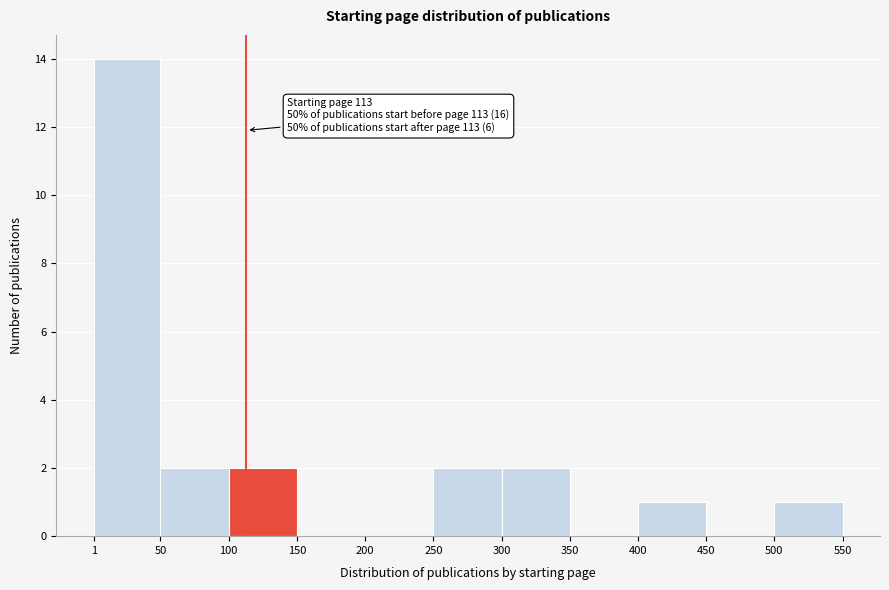

Which range on the x-axis has the tallest bar?

1 to 50